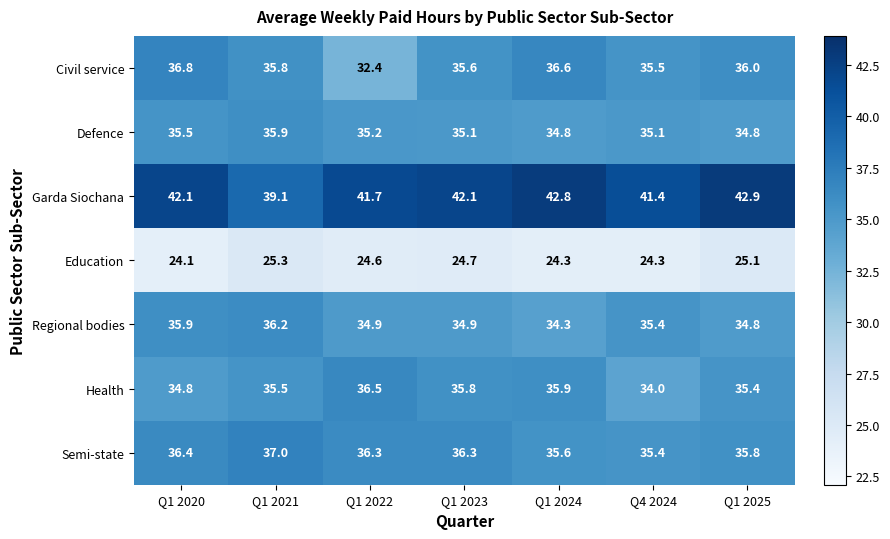

Which series has the largest total across all categories?

Garda Siochana